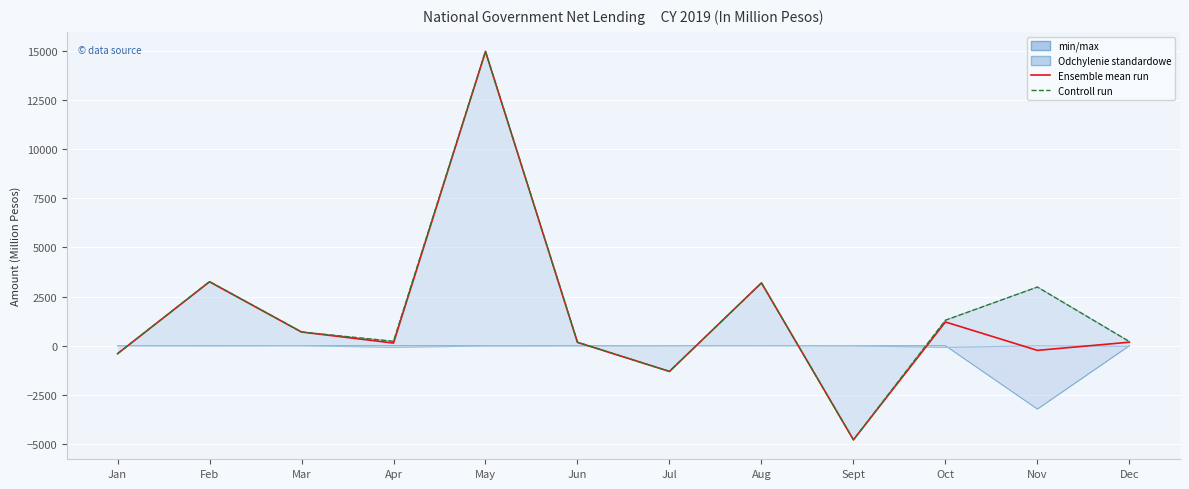

List the labels in order of value, smallest first.

Sept, Jul, Jan, Nov, Apr, Jun, Dec, Mar, Oct, Aug, Feb, May